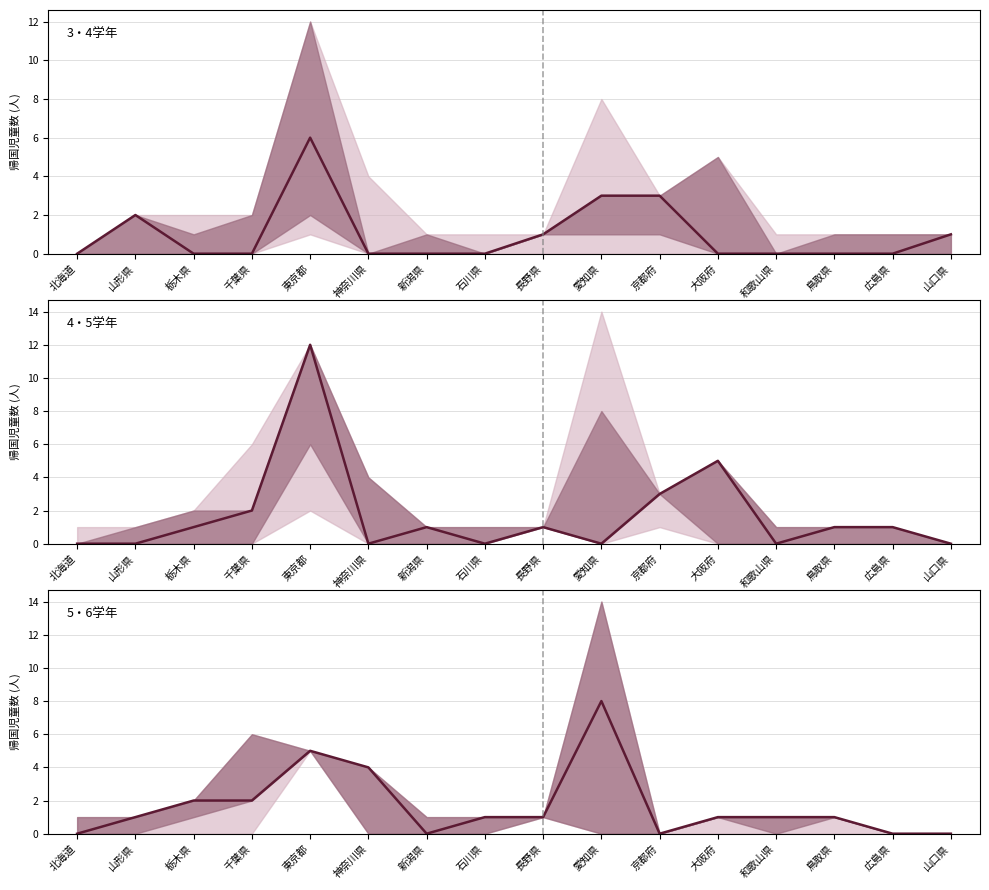

Is it true that 4学年 equals 0 at 和歌山県?

True